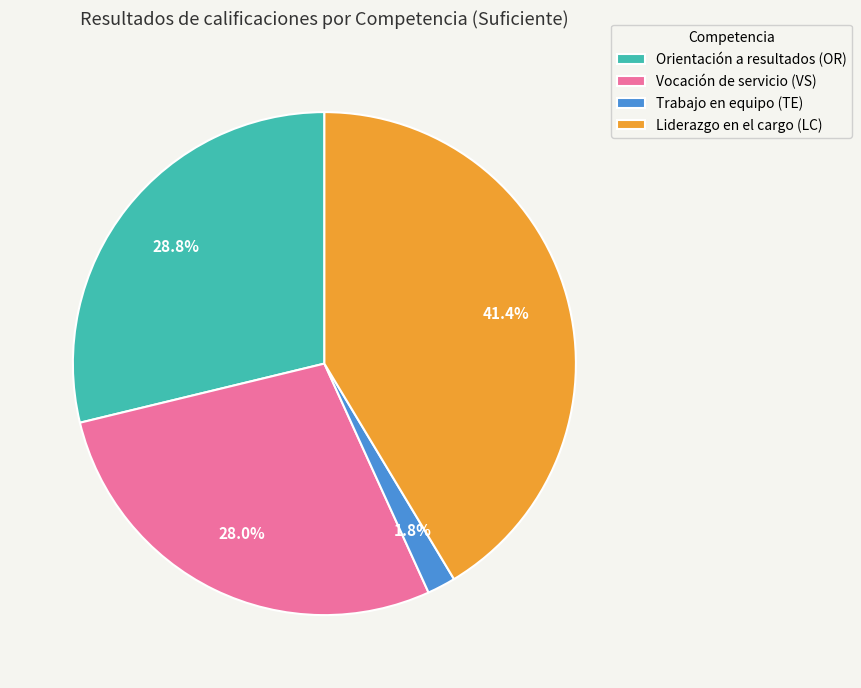

Rank the categories by value from highest to lowest.

Liderazgo en el cargo (LC), Orientación a resultados (OR), Vocación de servicio (VS), Trabajo en equipo (TE)